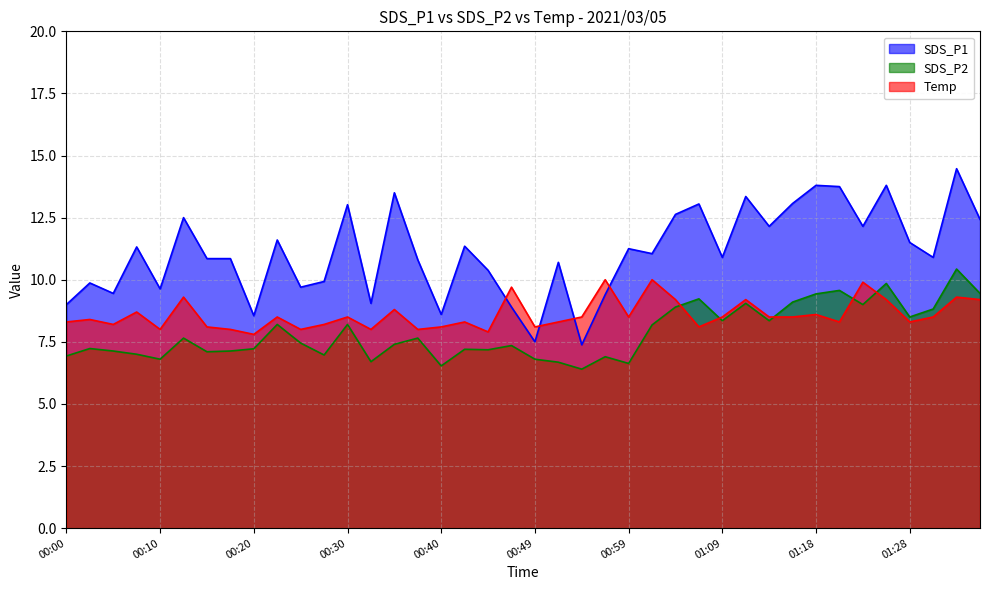

List the series in order of their peak value, highest first.

SDS_P1, SDS_P2, Temp